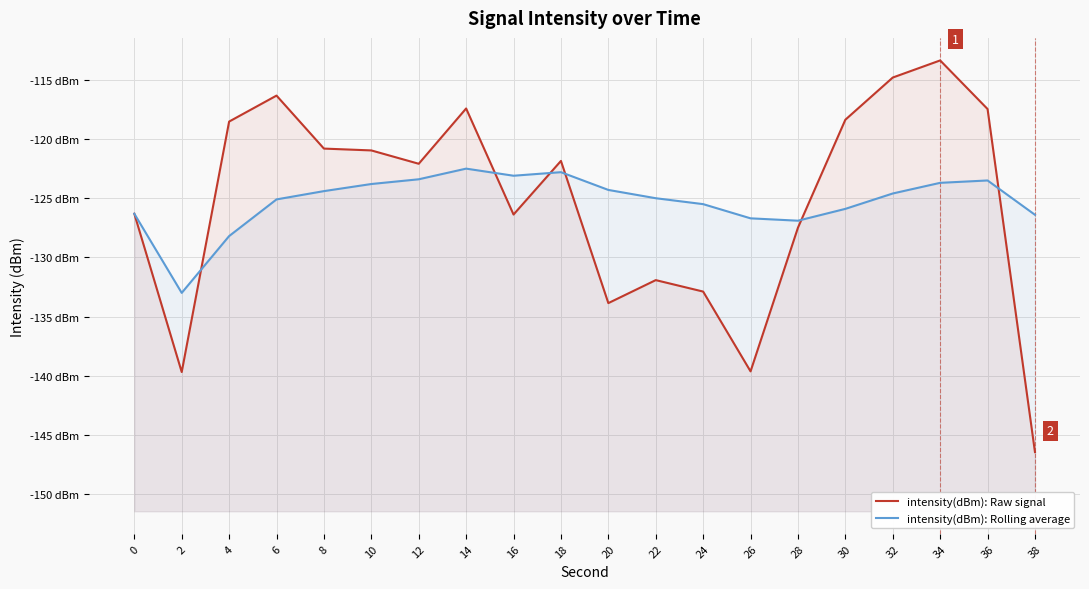

What is the value of the intensity(dBm): Raw signal point at the 18th from the left?

-113.4